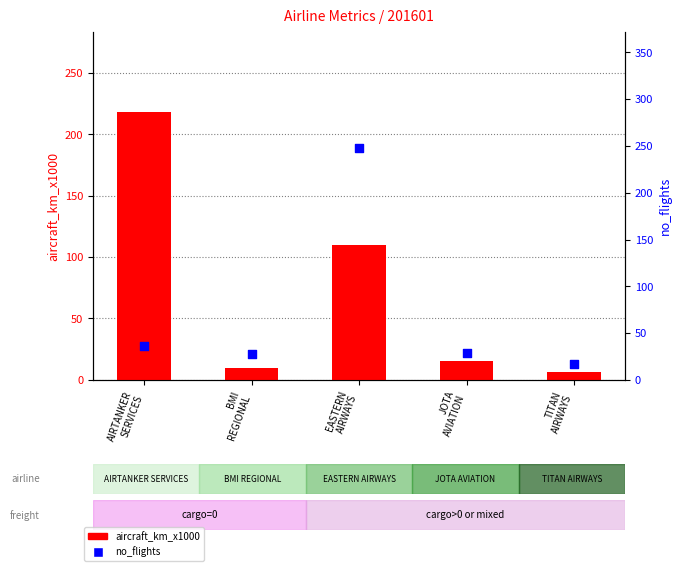

What is the total value across all series at TITAN
AIRWAYS?

23